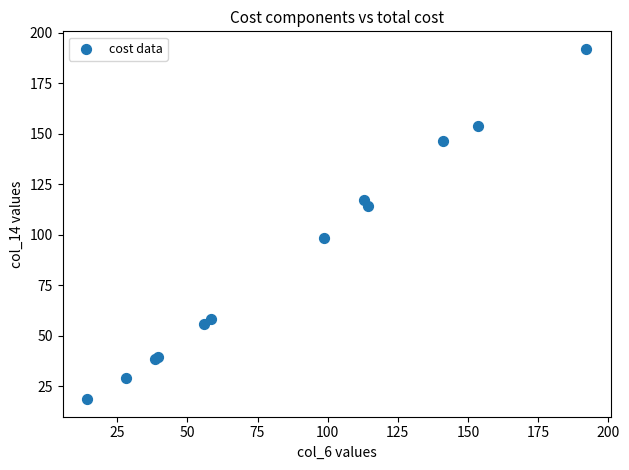

What Y value in the scatter plot is closest to 105?

98.5